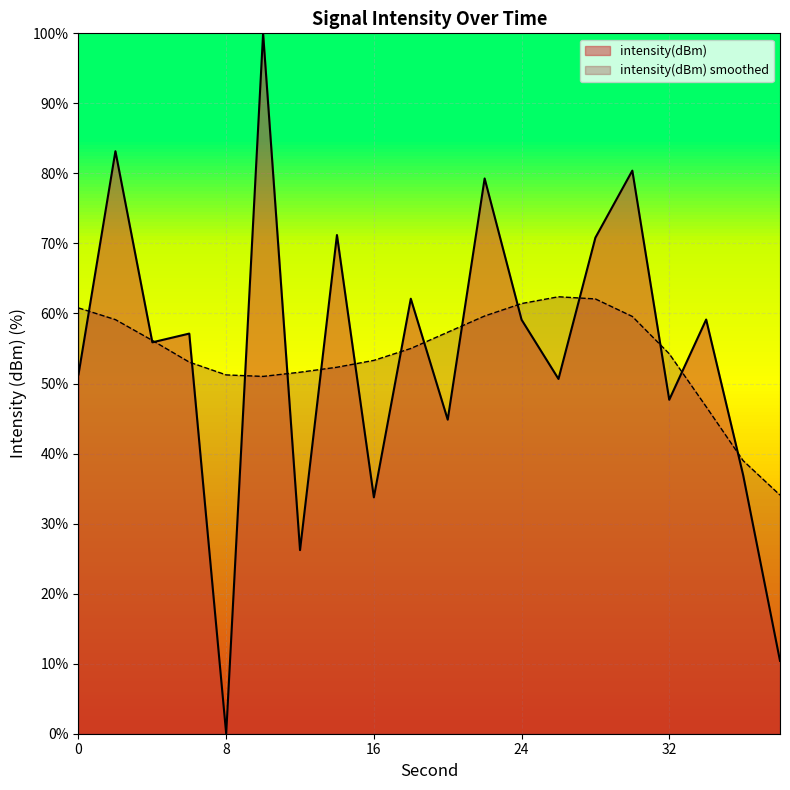

Reading left to right, what are all the values shown in this chart?

0=51.3	2=83.2	4=55.9	6=57.1	8=0.0	10=100.0	12=26.2	14=71.2	16=33.8	18=62.1	20=44.8	22=79.3	24=59.1	26=50.7	28=70.8	30=80.4	32=47.7	34=59.1	36=37.0	38=10.4